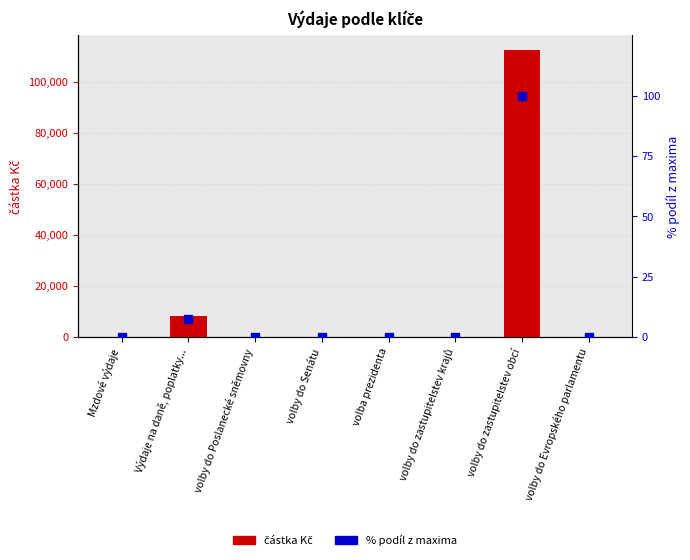

Is it true that částka Kč equals 2805.1 at Výdaje na daně, poplatky...?

False